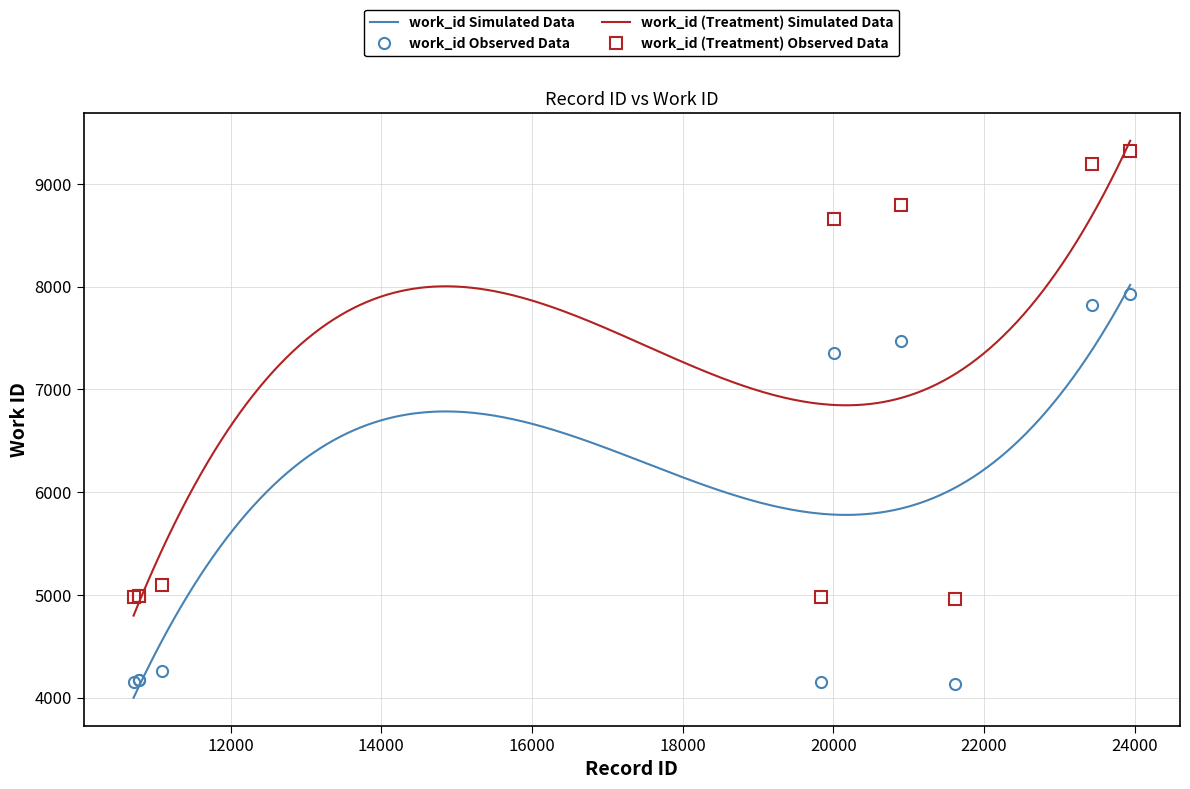

The chart shows a value of 12581 at 20011. True or false?

False